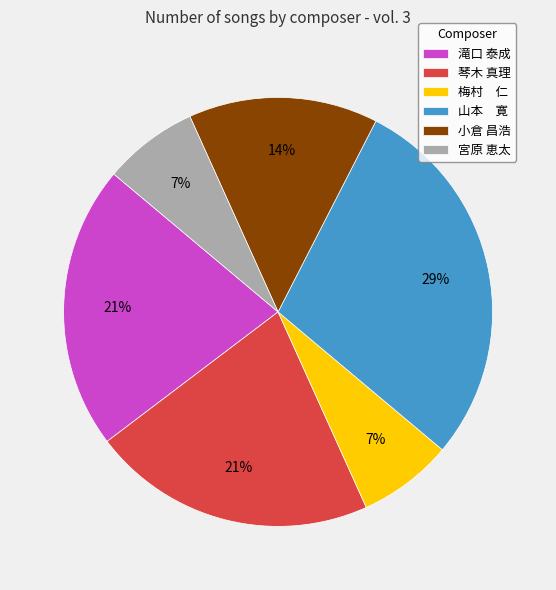

Does 梅村 仁 represent more than half of the total?

No